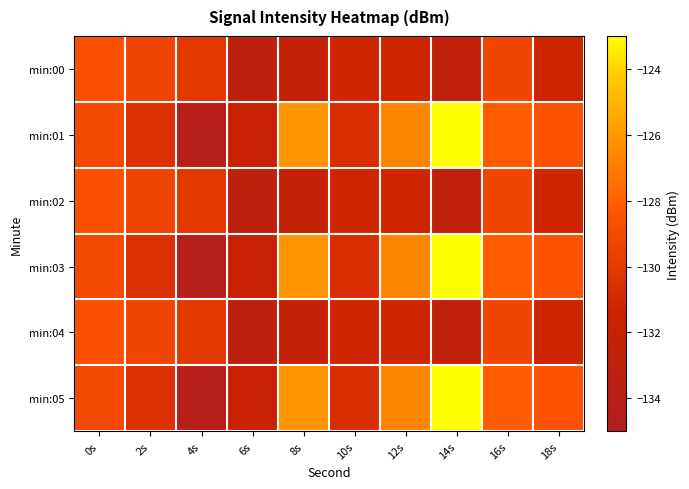

Reading right to left, transcribe all the data shown in this chart.

min:00: 18s=-131.3	16s=-129.3	14s=-132.8	12s=-131.3	10s=-131.1	8s=-132.2	6s=-133.2	4s=-130.1	2s=-129.3	0s=-128.6
min:01: 18s=-128.6	16s=-128.1	14s=-123.0	12s=-126.7	10s=-130.7	8s=-126.2	6s=-131.7	4s=-134.4	2s=-130.5	0s=-129.2
min:02: 18s=-131.3	16s=-129.3	14s=-132.8	12s=-131.3	10s=-131.1	8s=-132.2	6s=-133.2	4s=-130.1	2s=-129.3	0s=-128.6
min:03: 18s=-128.6	16s=-128.1	14s=-123.0	12s=-126.7	10s=-130.7	8s=-126.2	6s=-131.7	4s=-134.4	2s=-130.5	0s=-129.2
min:04: 18s=-131.3	16s=-129.3	14s=-132.8	12s=-131.3	10s=-131.1	8s=-132.2	6s=-133.2	4s=-130.1	2s=-129.3	0s=-128.6
min:05: 18s=-128.6	16s=-128.1	14s=-123.0	12s=-126.7	10s=-130.7	8s=-126.2	6s=-131.7	4s=-134.4	2s=-130.5	0s=-129.2